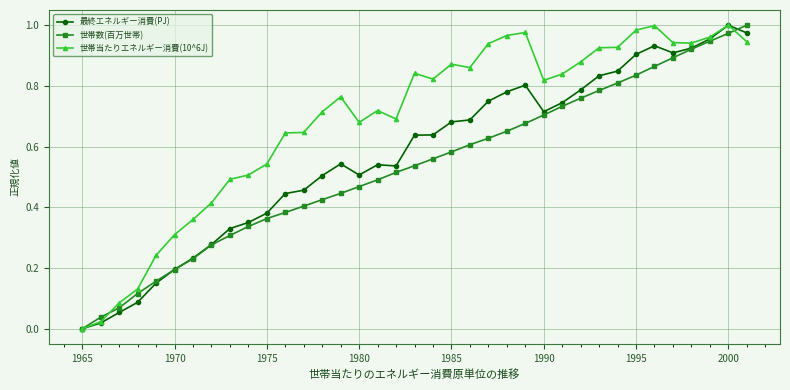

True or false: 世帯当たりエネルギー消費(10^6J) has more than 1 interior local peaks.

True